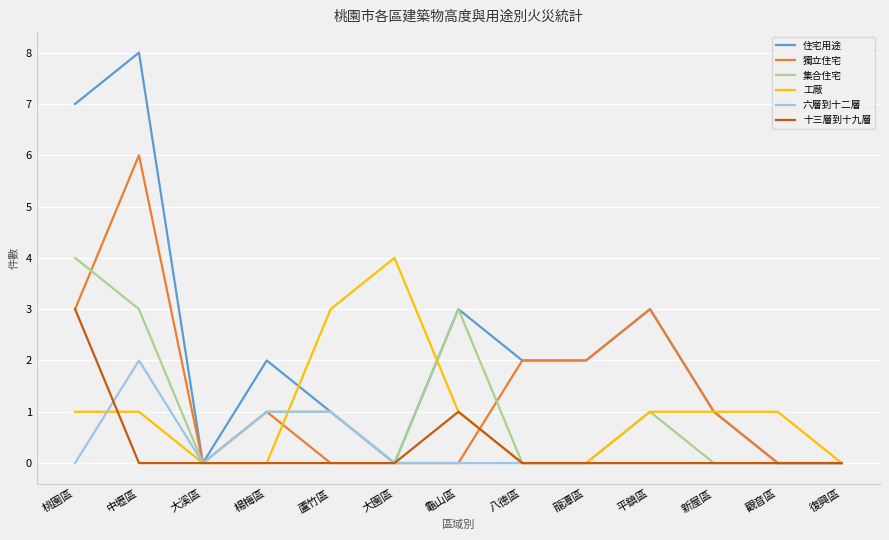

At which category is the sum across all series the highest?

中壢區